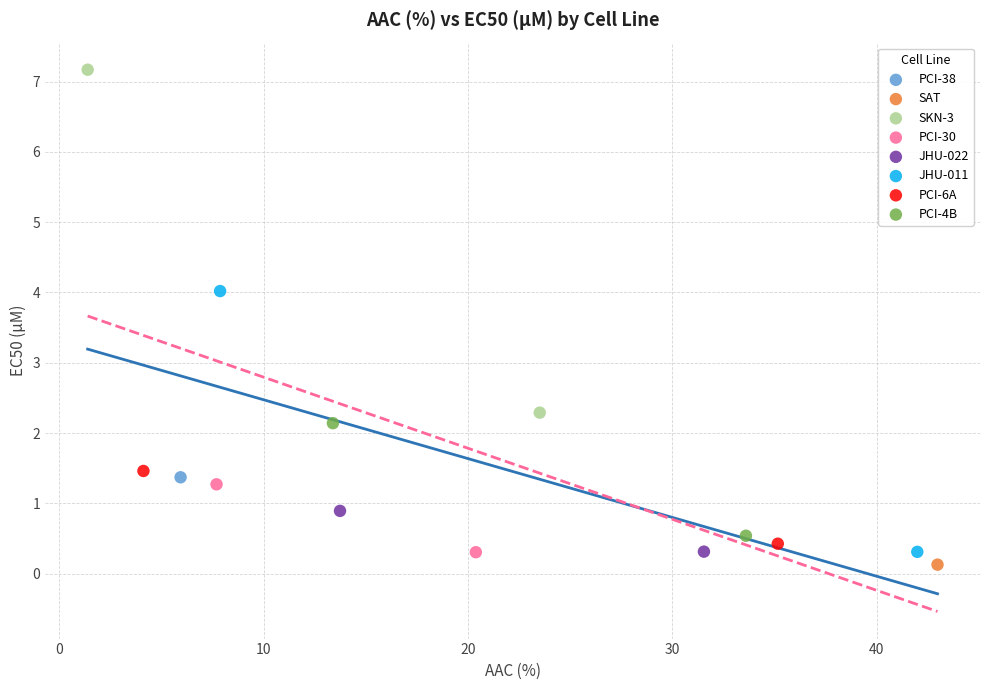

What are all the series names shown in the legend?

PCI-38, SAT, SKN-3, PCI-30, JHU-022, JHU-011, PCI-6A, PCI-4B